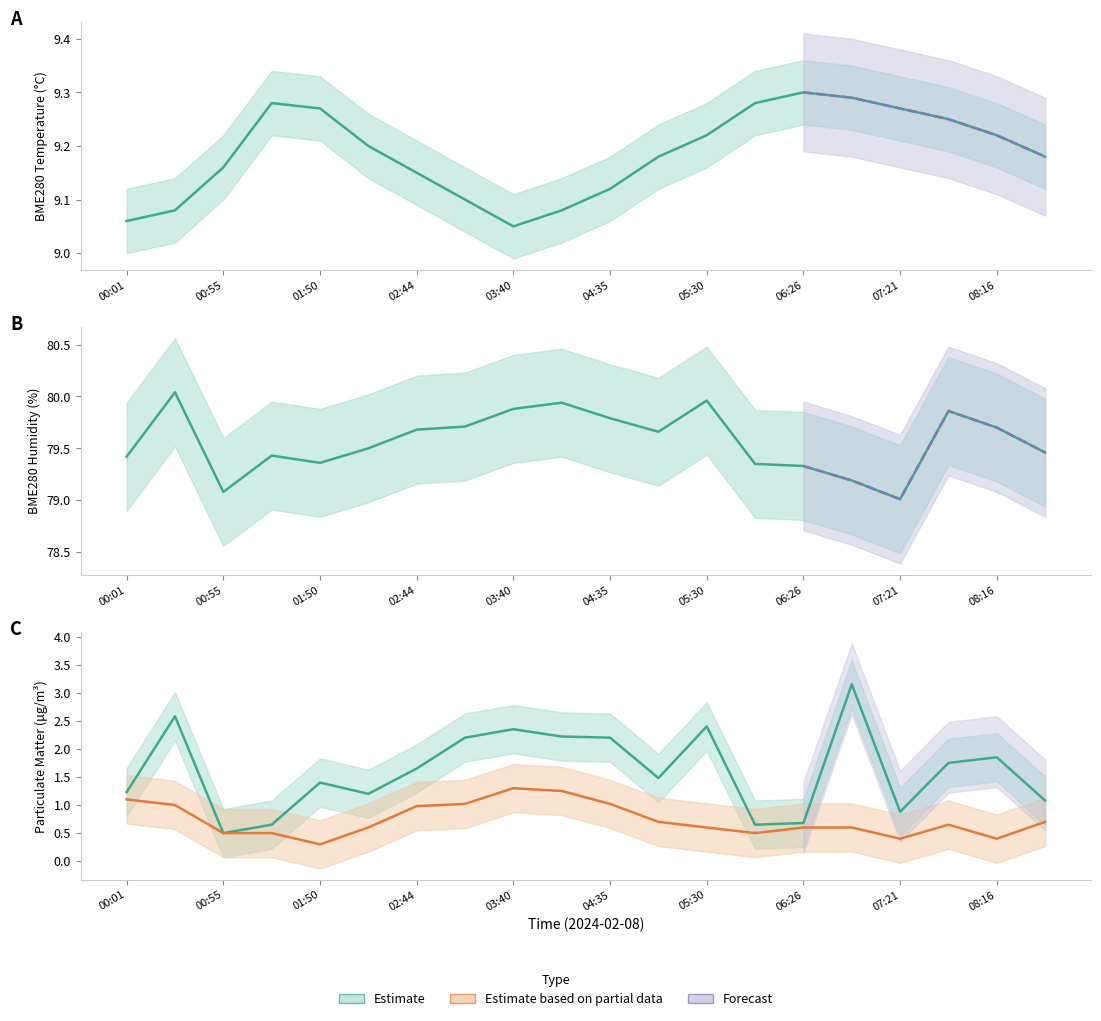

How many interior local valleys does the SDS_P1 series have?

5